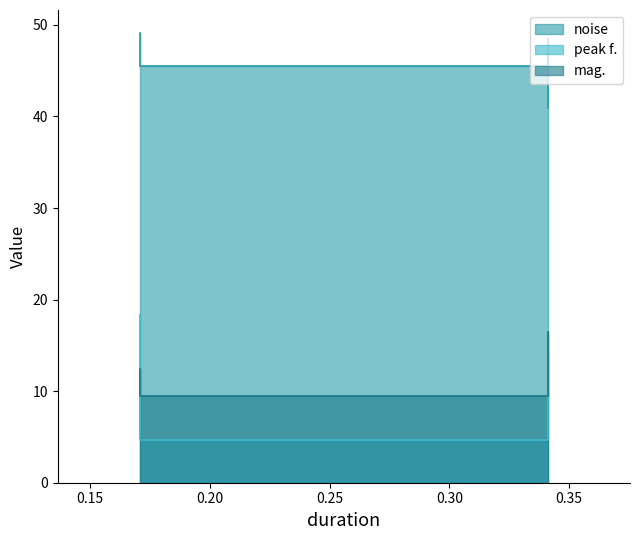

Reading left to right, what are all the values shown in this chart?

noise: 0.170667=49.2	0.170667=45.6	0.341333=48.4	0.341333=40.9
peak f.: 0.170667=18.4	0.170667=4.7	0.341333=14.0	0.341333=14.5
mag.: 0.170667=12.4	0.170667=9.4	0.341333=10.7	0.341333=16.4